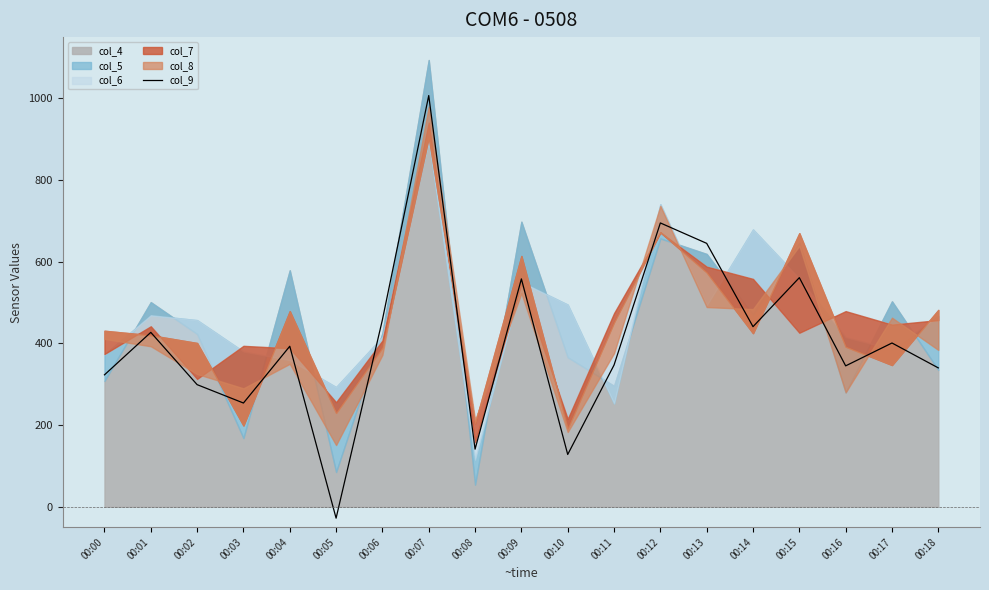

Where is col_9 nearest to the value 489?

00:06